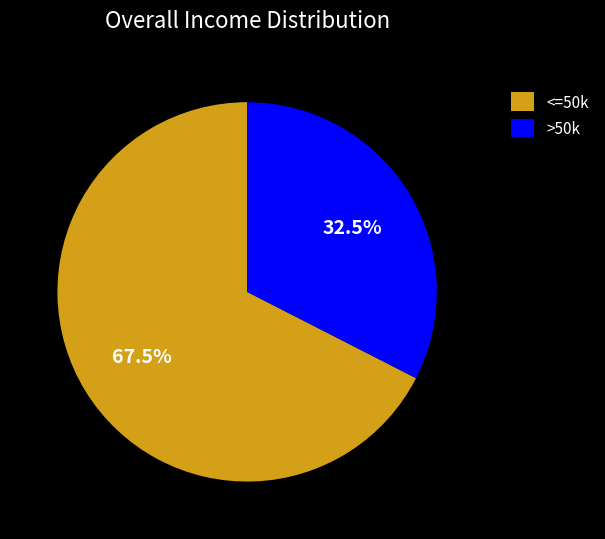

To the nearest percent, what is the average slice percentage?

50%